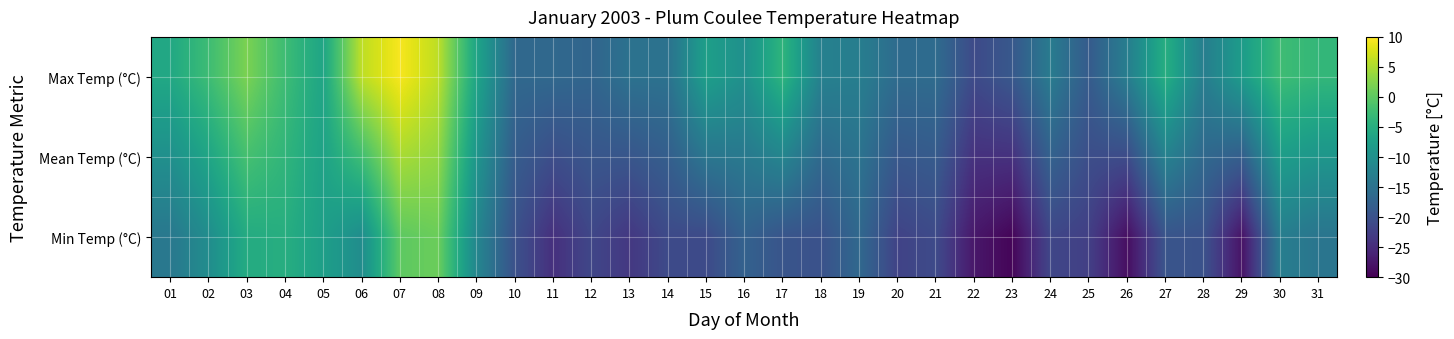

Count the number of data series in this chart.

3